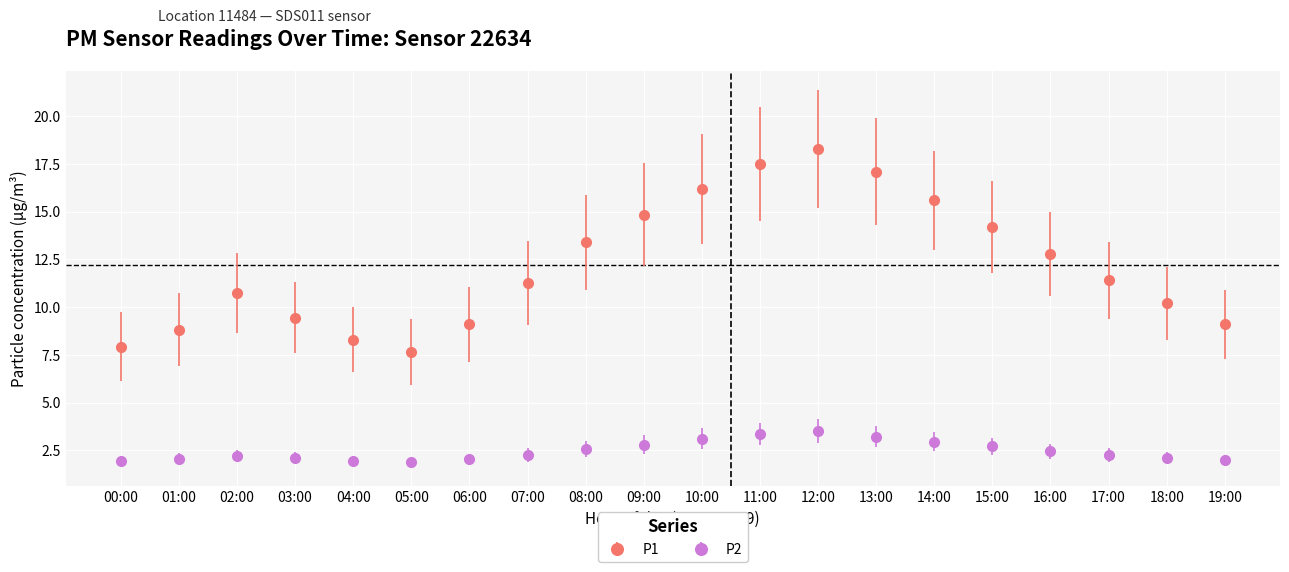

What is the difference between the highest and lowest values at 19:00?

7.1